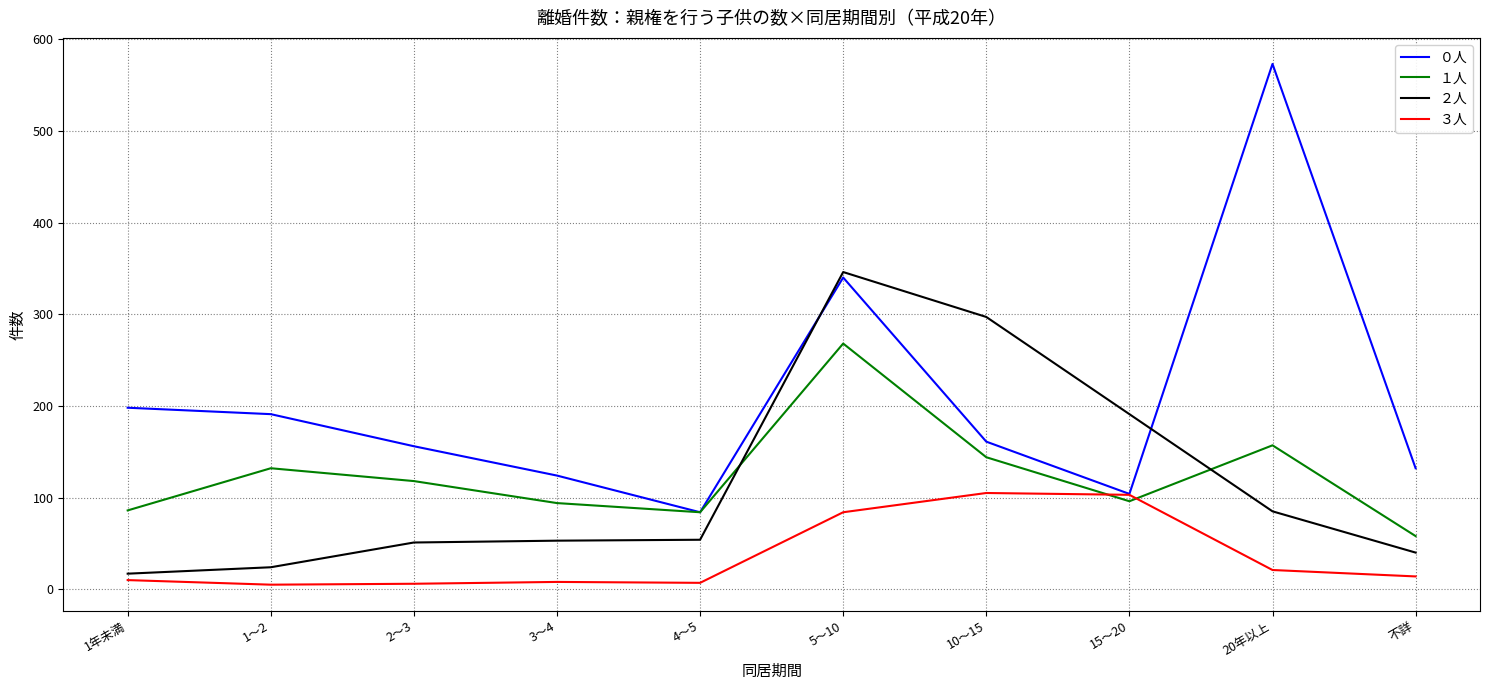

What position from the right is 不詳?

1